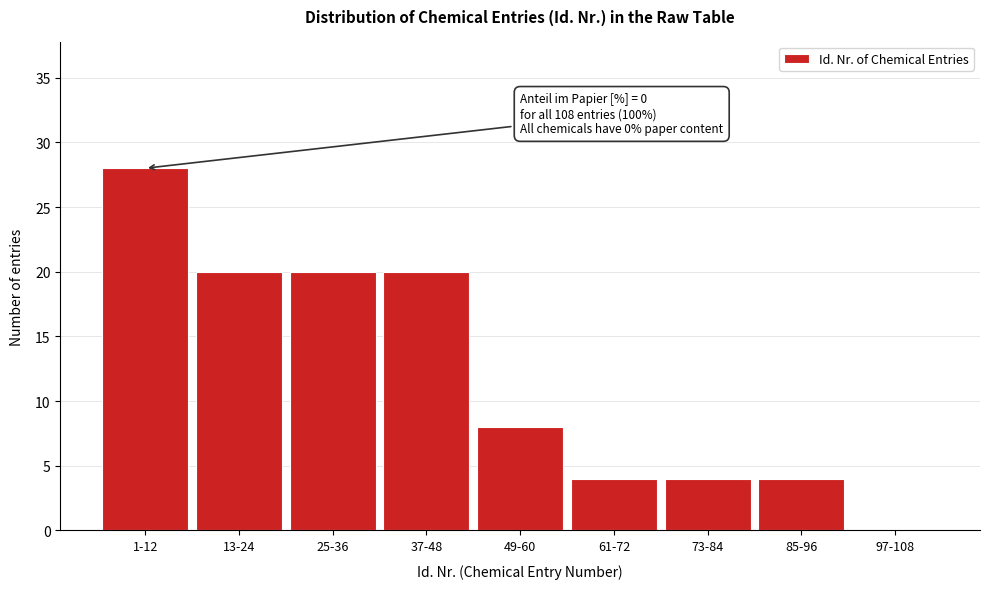

Reading left to right, extract all data points from this chart.

1-12=28	13-24=20	25-36=20	37-48=20	49-60=8	61-72=4	73-84=4	85-96=4	97-108=0